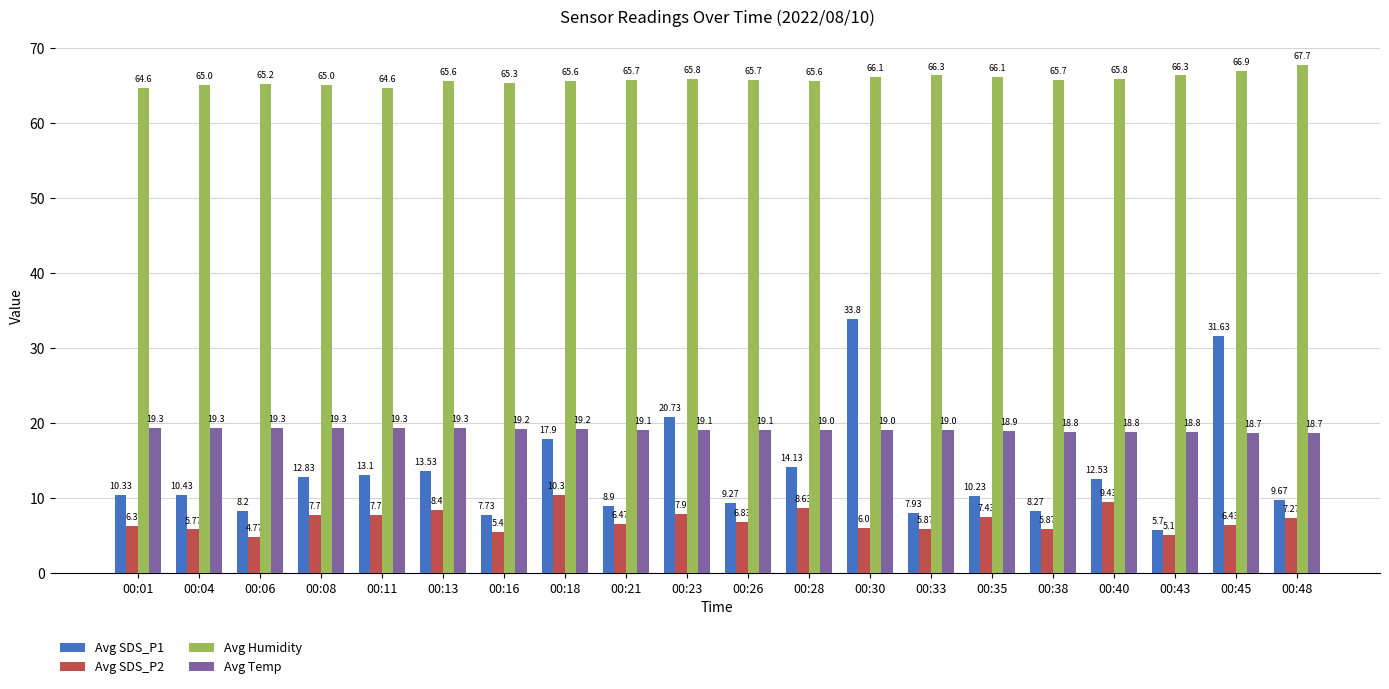

At which label does Avg SDS_P1 first exceed 10?

00:01